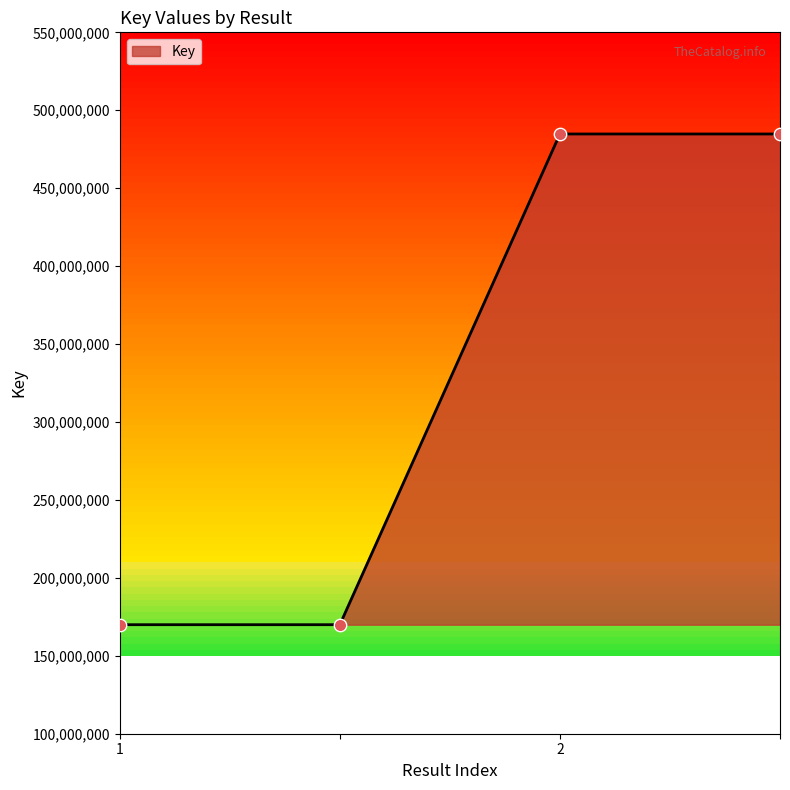

What is the minimum value shown in the chart?

169950334